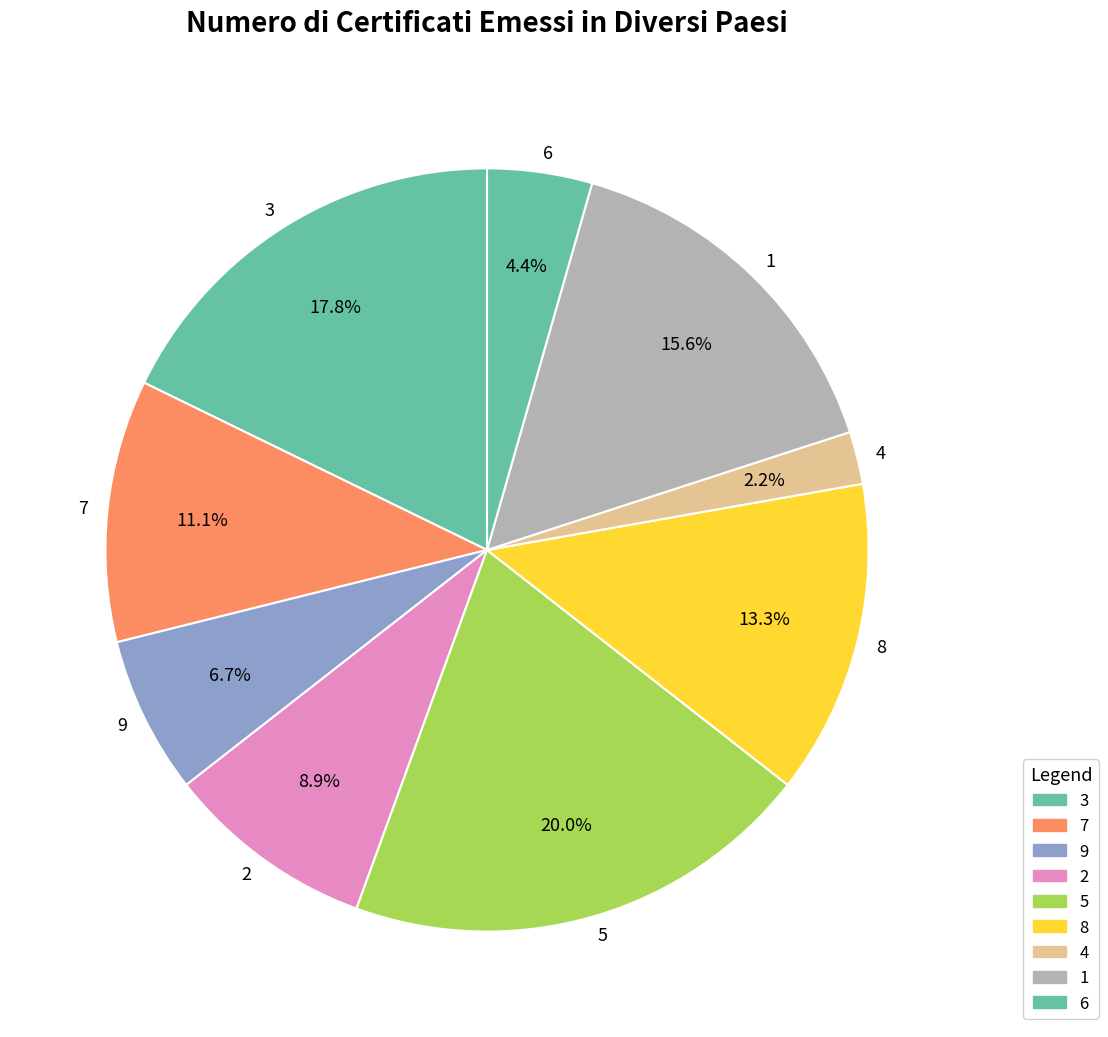

To the nearest percent, what is the average slice percentage?

11%